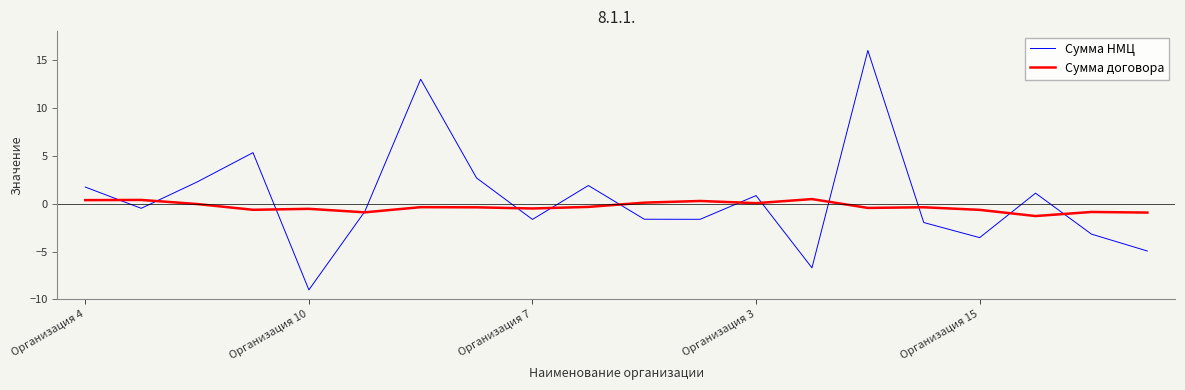

Rank the series by their average value, from highest to lowest.

Сумма НМЦ, Сумма договора